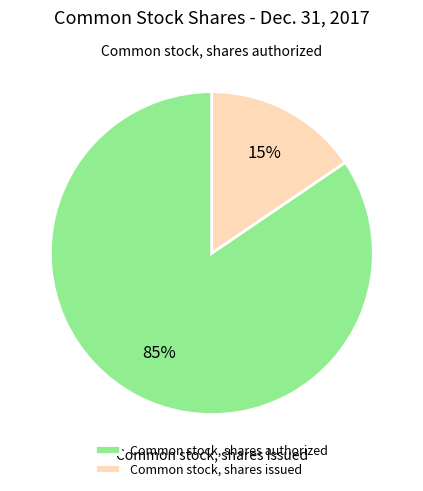

Approximately how many times larger is the value at Common stock, shares issued compared to Common stock, shares authorized?

0.2